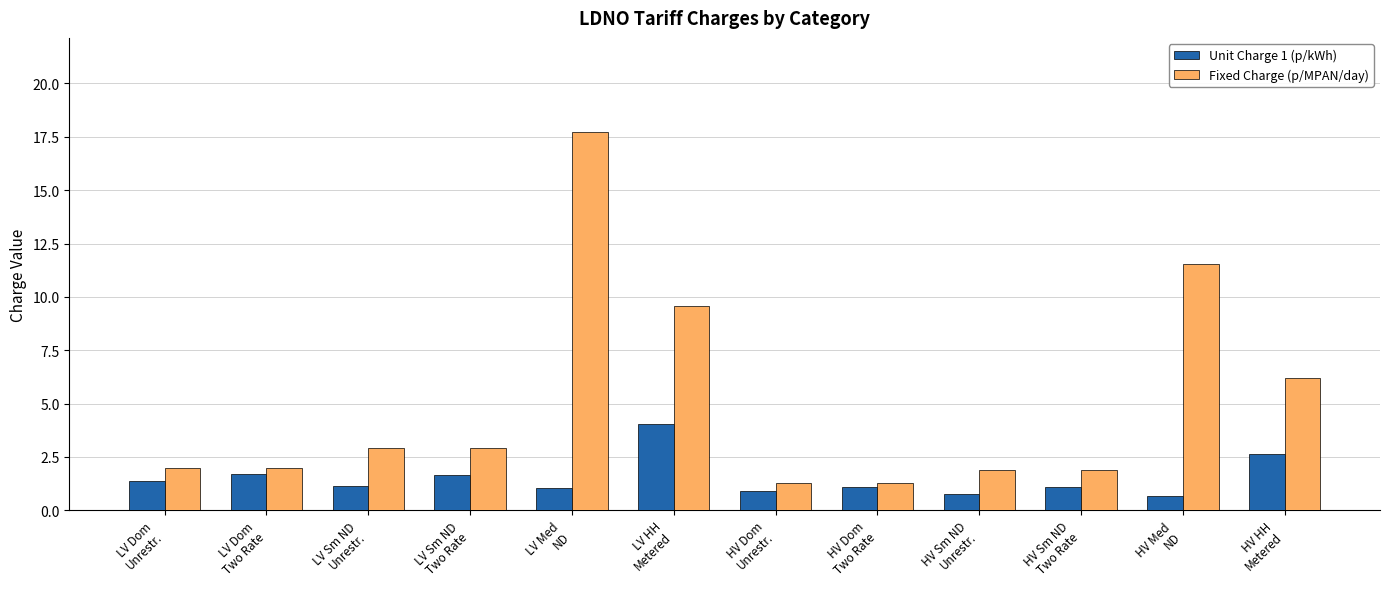

What is the maximum value shown in the chart?

17.7